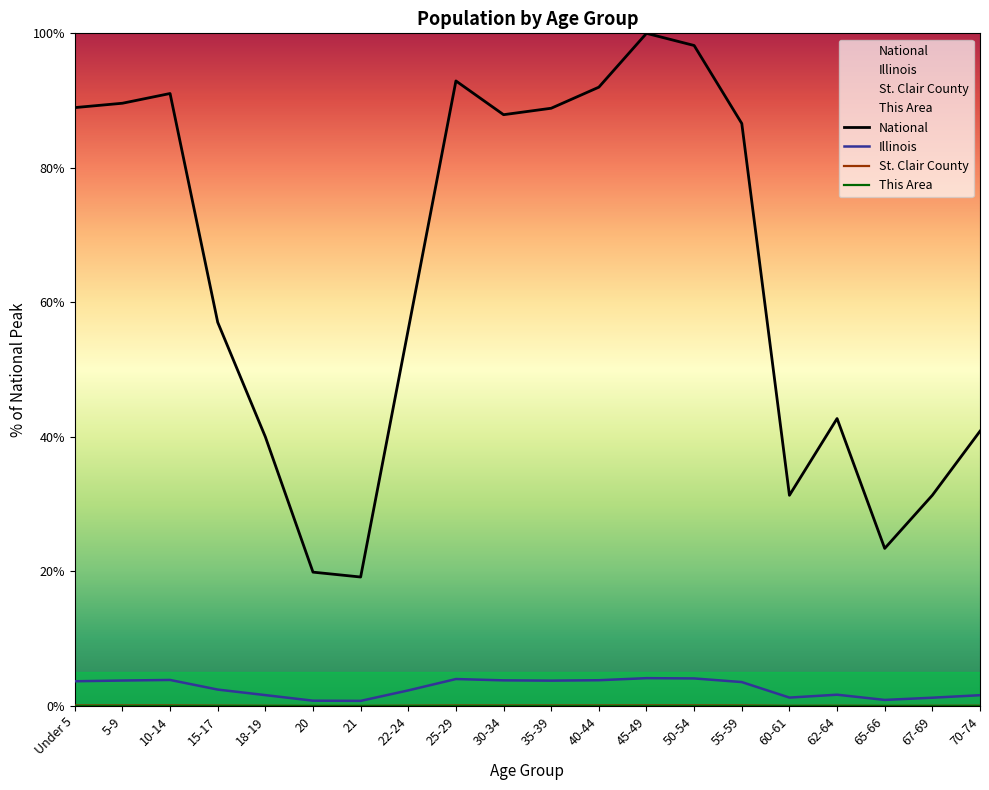

Where is the first local minimum for National?

21